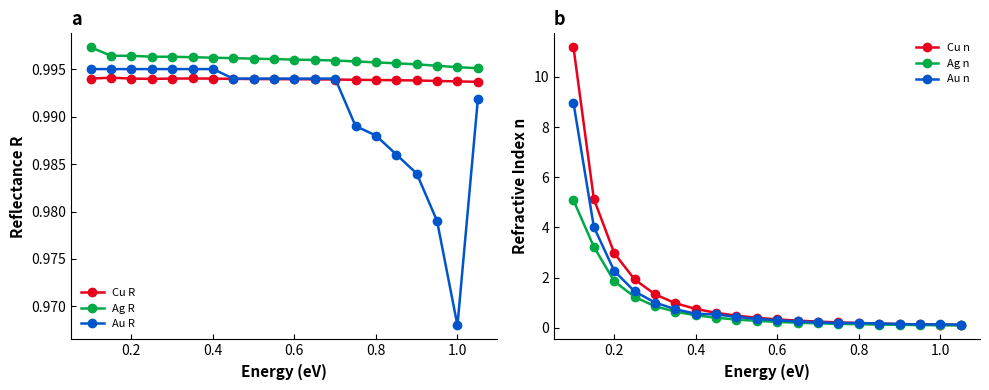

What is the average value of the Ag n series?

0.8